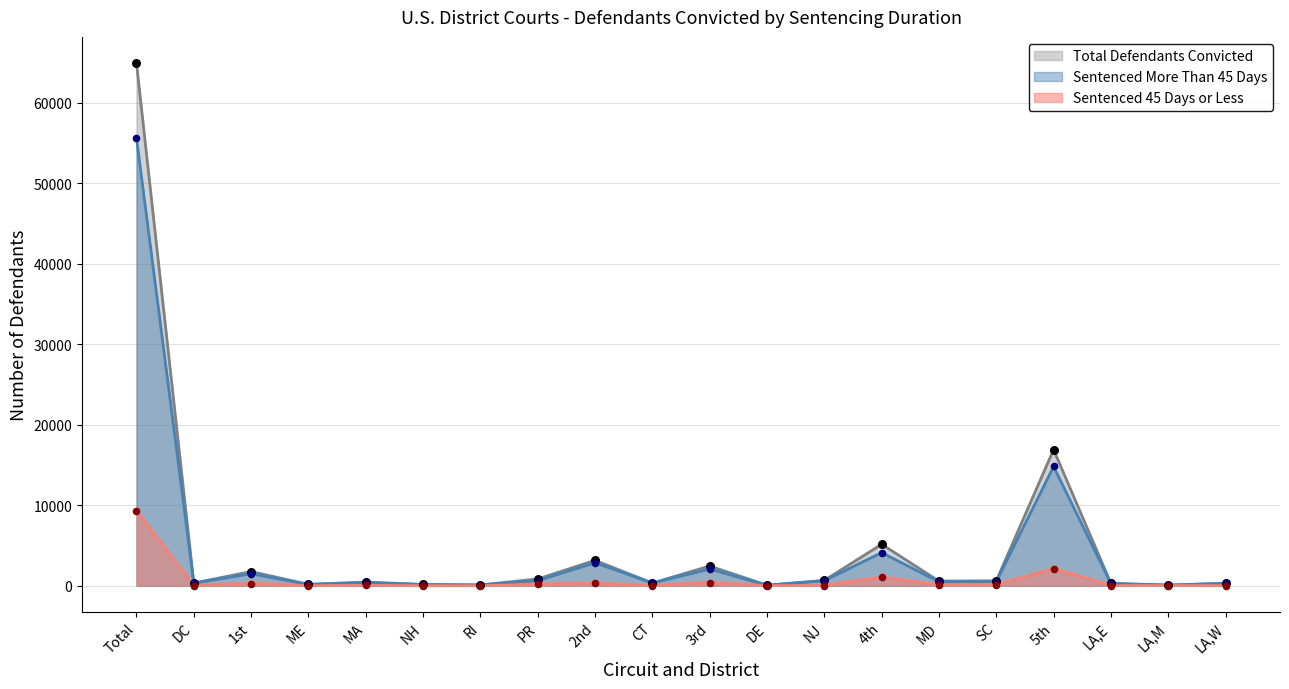

At which category is the sum across all series the highest?

Total